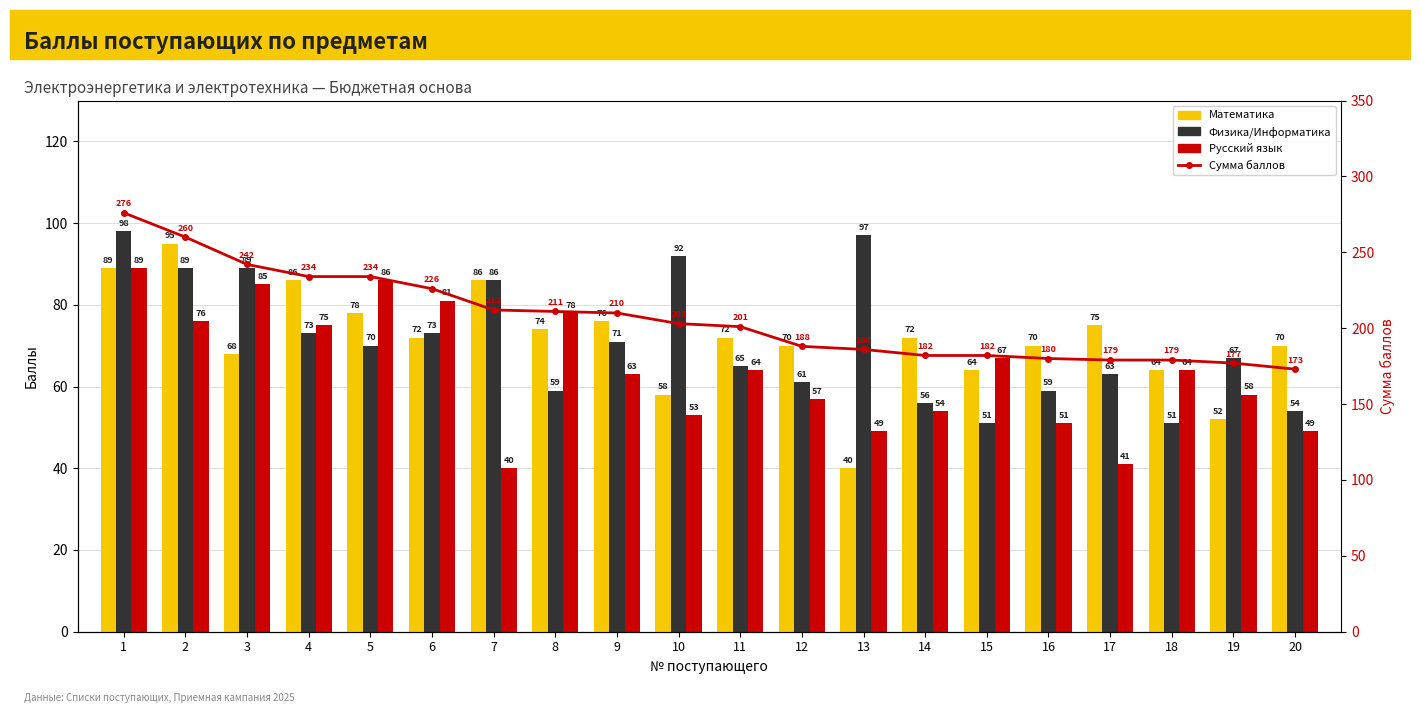

How many categories are shown in the chart?

20